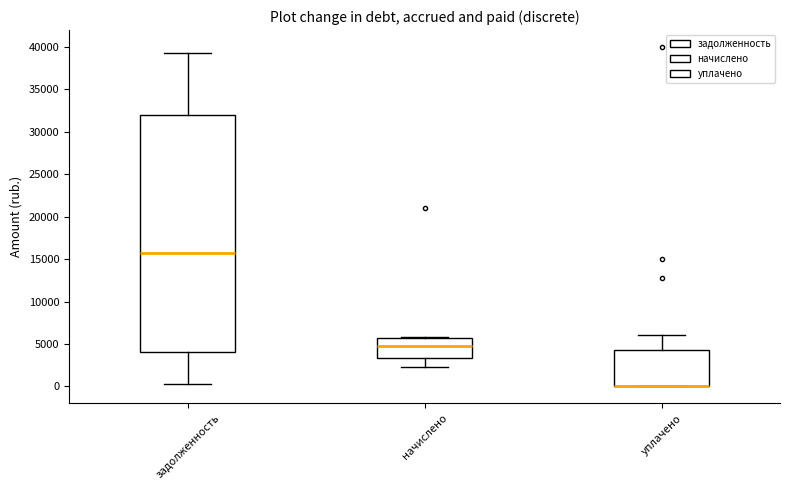

Reading left to right, read every box against the y-axis: the position of its median line, the range the box covers, and the ends of its whiskers. The values are not printed on the chart, so give them approximately, as read against the axis.

задолженность: median 15500, box 4000 to 32000, whiskers 500 to 39000
начислено: median 5000, box 3500 to 5500, whiskers 2500 to 6000
уплачено: median 0 (drawn on the box's lower edge), box 0 to 4500, whiskers 0 to 6000